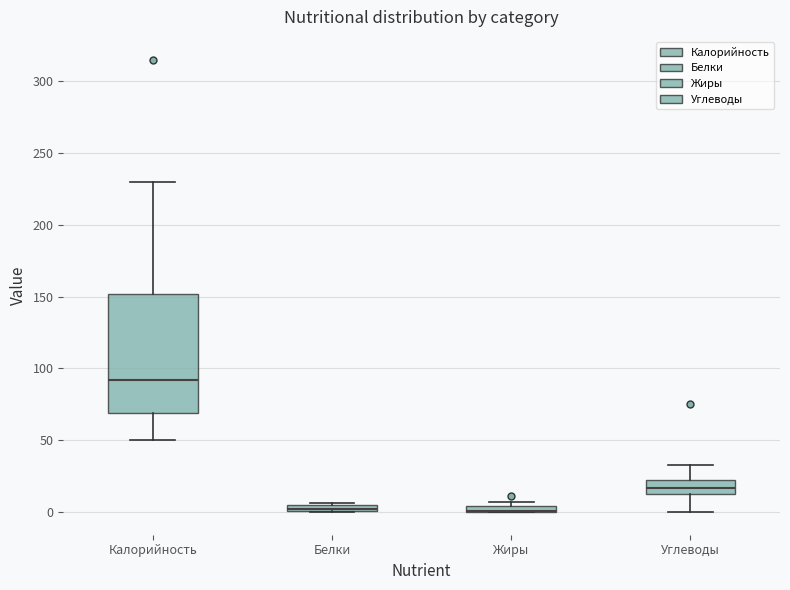

Where is the lower edge of the box for Жиры on the y-axis? The values are not printed on the chart, so give them approximately, as read against the axis.

0